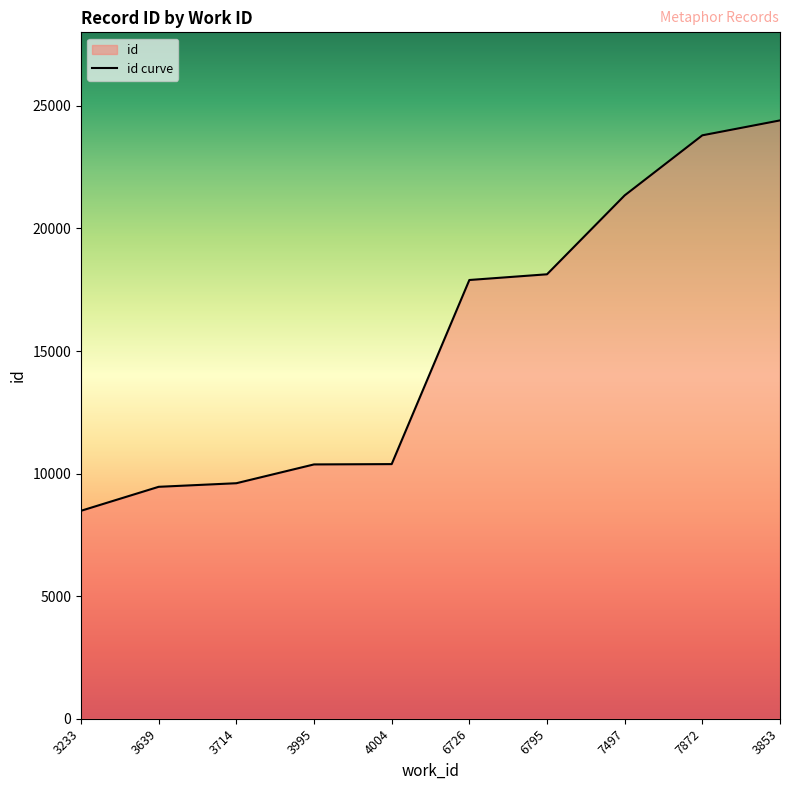

True or false: the data shows 7103 at 3995.

False